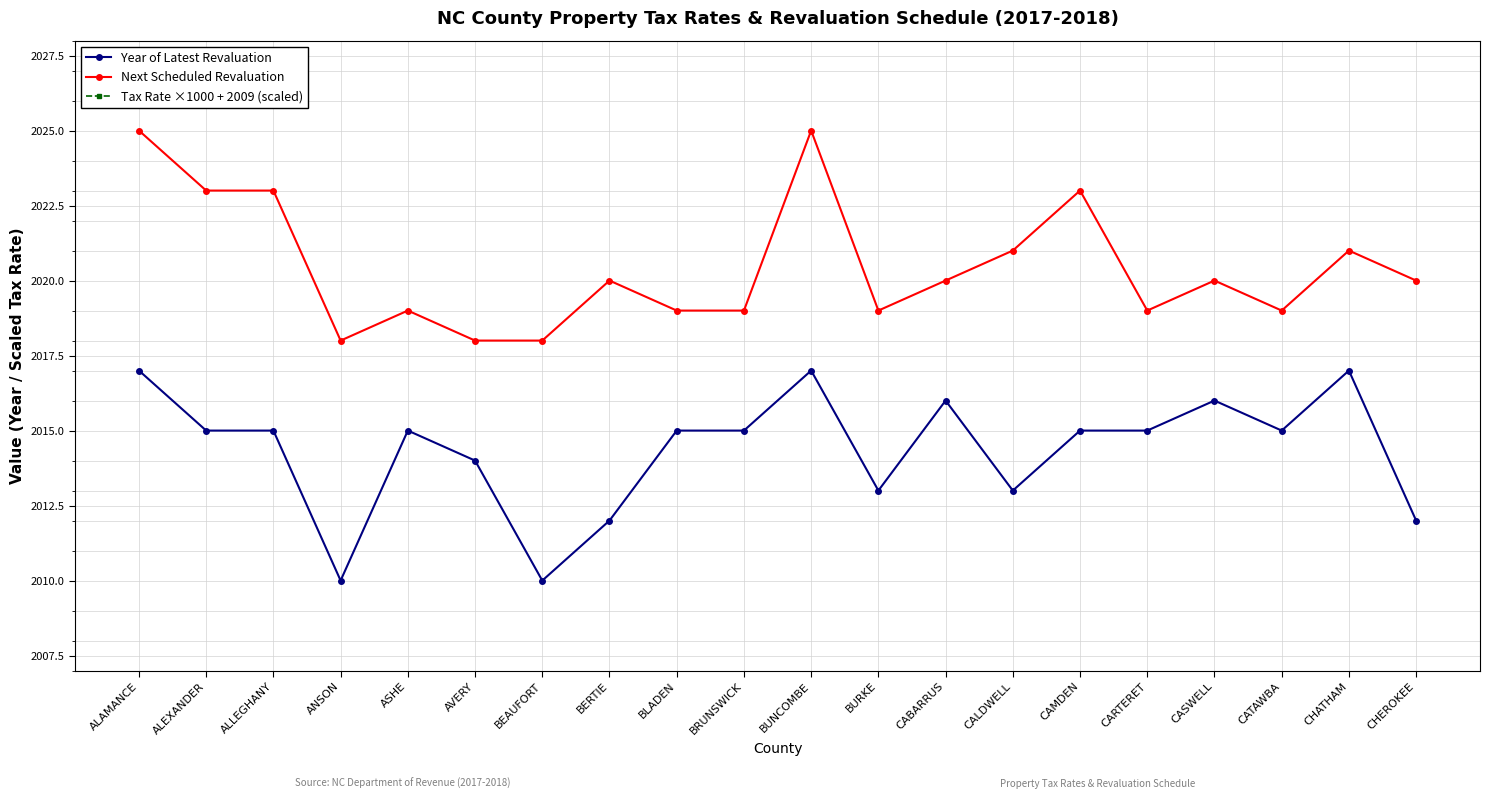

Which series changed the most between BRUNSWICK and BURKE?

Tax Rate ×1000 + 2009 (scaled)